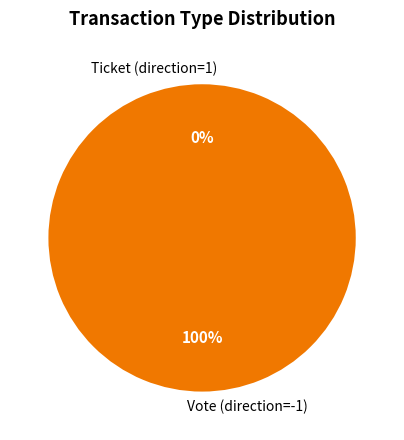

True or false: Vote (direction=-1) accounts for 100% of the total.

True